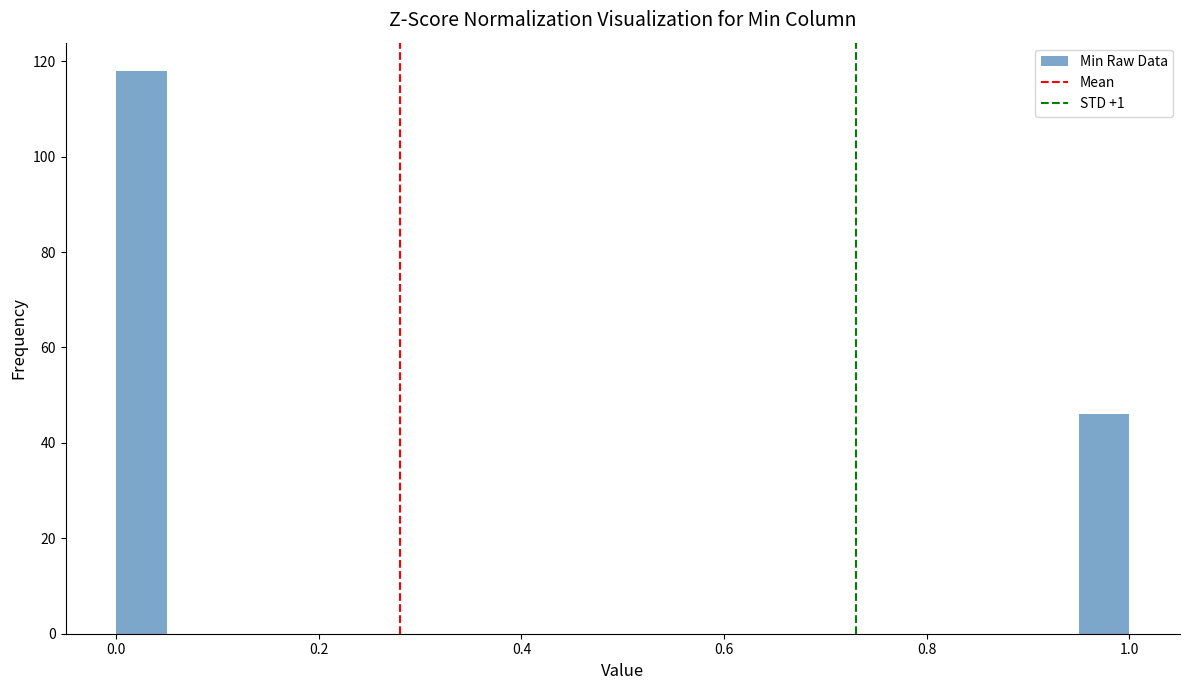

Read against the x-axis, roughly where is the centre of the tallest bar?

0.02